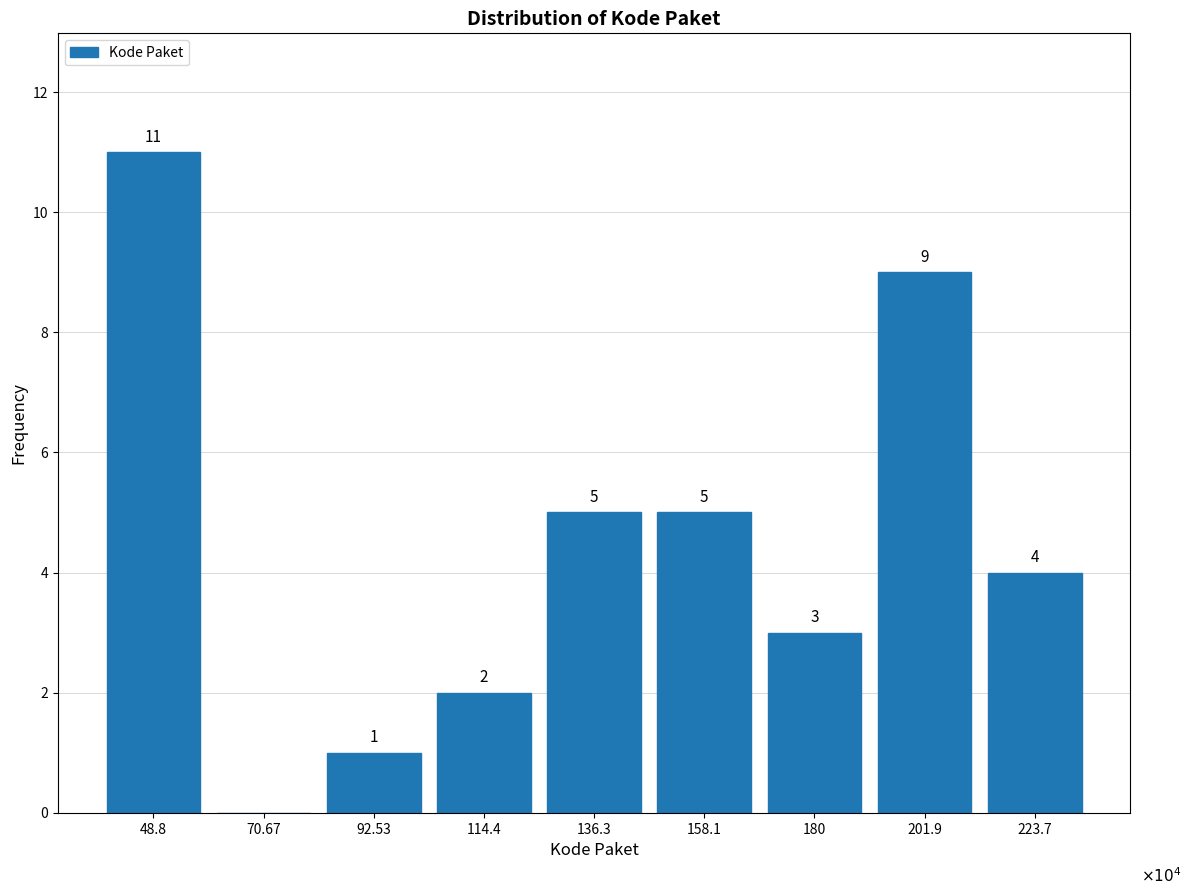

Reading left to right, extract all data points from this chart.

48.8=11	70.67=0	92.53=1	114.4=2	136.3=5	158.1=5	180=3	201.9=9	223.7=4